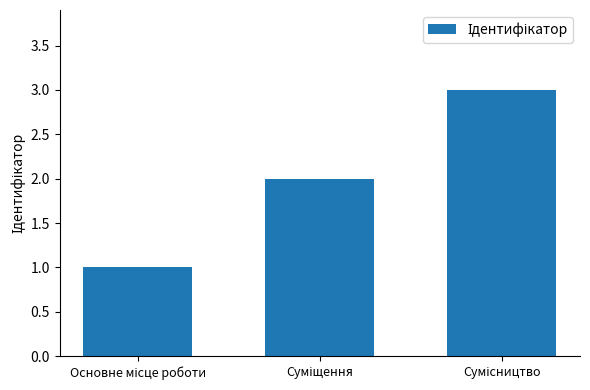

What is the sum of all values?

6